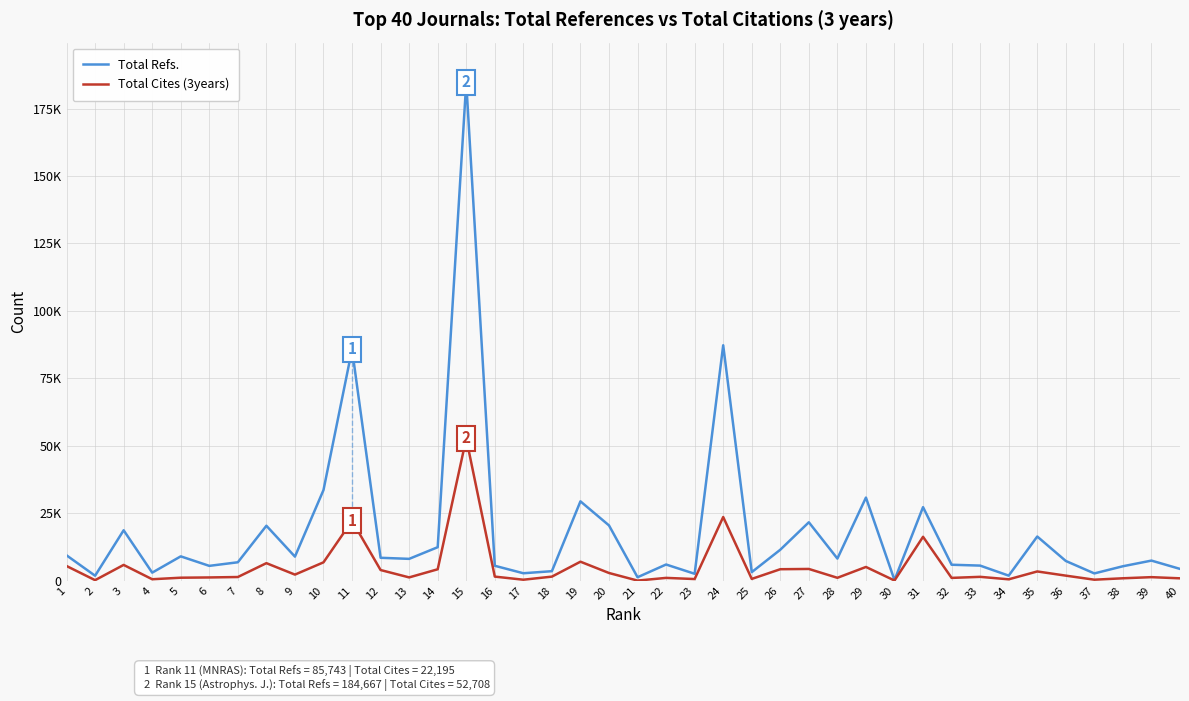

Does the chart have visible grid lines?

Yes